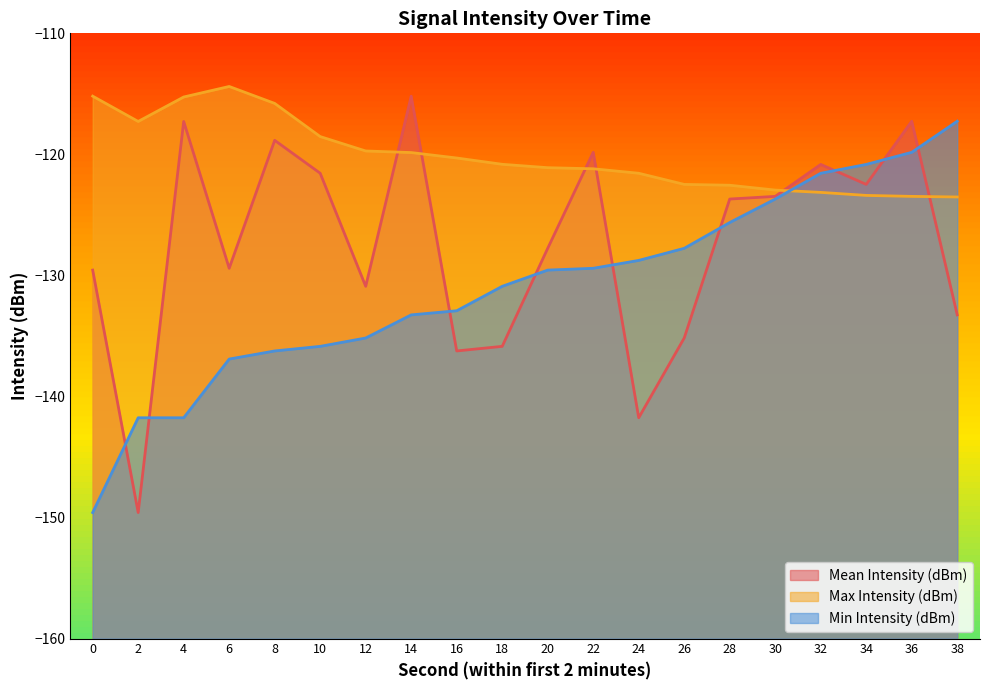

Reading left to right, extract all data points from this chart.

Mean Intensity (dBm): 0=-129.6	2=-149.6	4=-117.3	6=-129.4	8=-118.8	10=-121.6	12=-130.9	14=-115.2	16=-136.2	18=-135.9	20=-127.8	22=-119.8	24=-141.8	26=-135.2	28=-123.7	30=-123.5	32=-120.8	34=-122.5	36=-117.3	38=-133.3
Max Intensity (dBm): 0=-115.2	2=-117.3	4=-115.3	6=-114.4	8=-115.8	10=-118.5	12=-119.7	14=-119.8	16=-120.3	18=-120.8	20=-121.1	22=-121.2	24=-121.6	26=-122.5	28=-122.5	30=-123.0	32=-123.1	34=-123.4	36=-123.5	38=-123.5
Min Intensity (dBm): 0=-149.6	2=-141.8	4=-141.8	6=-136.9	8=-136.2	10=-135.9	12=-135.2	14=-133.3	16=-132.9	18=-130.9	20=-129.6	22=-129.4	24=-128.8	26=-127.8	28=-125.6	30=-123.7	32=-121.6	34=-120.8	36=-119.8	38=-117.3